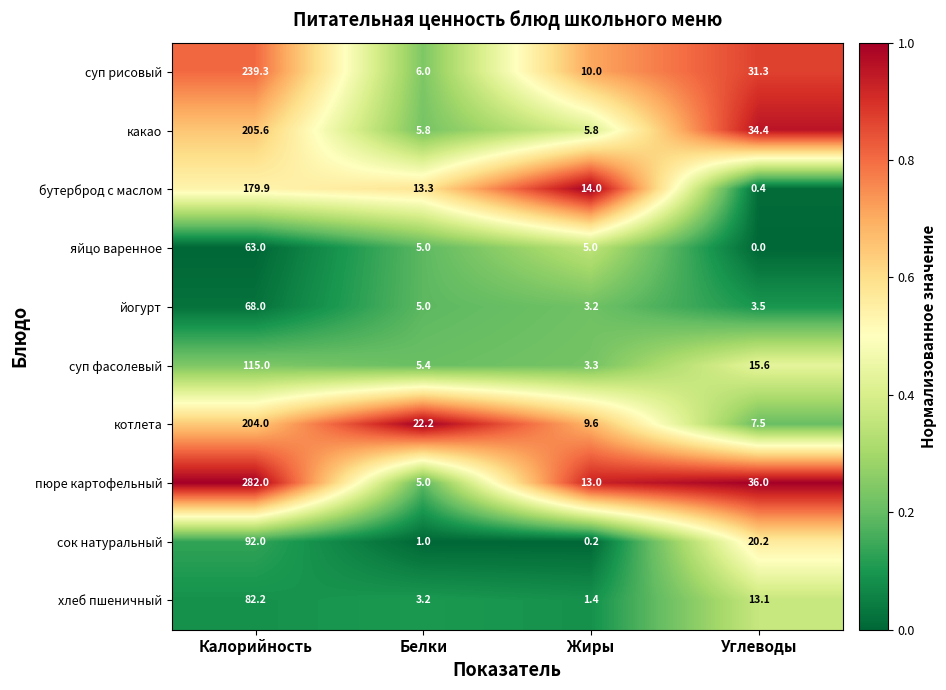

What is the difference between the maximum and minimum values in the какао series?

199.8